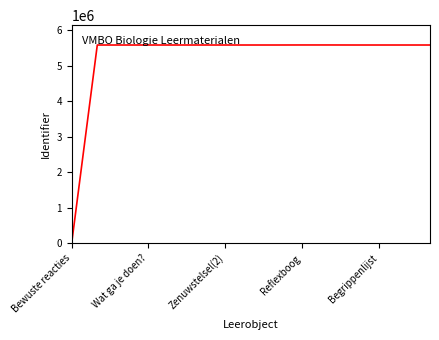

What is the greatest value displayed?

5587106